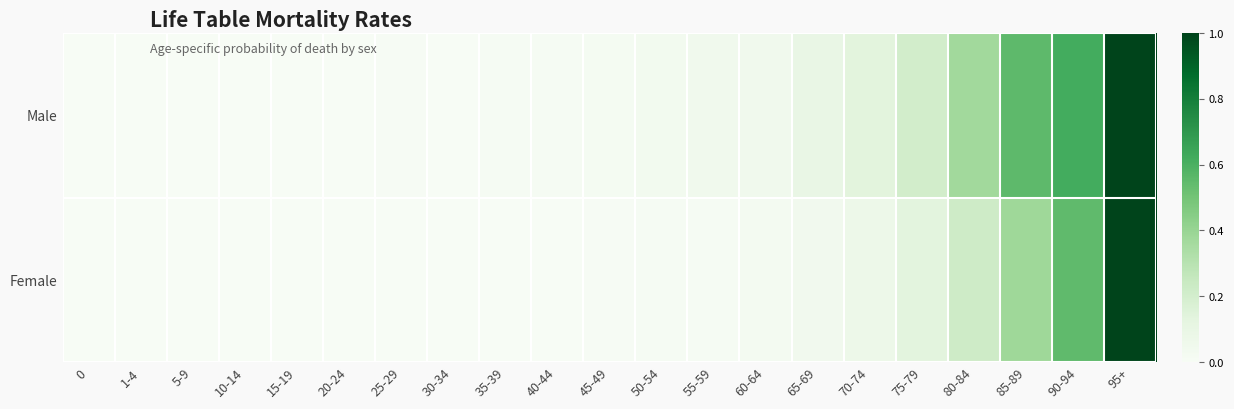

What is the spread (max minus min) of values at 65-69?

0.1